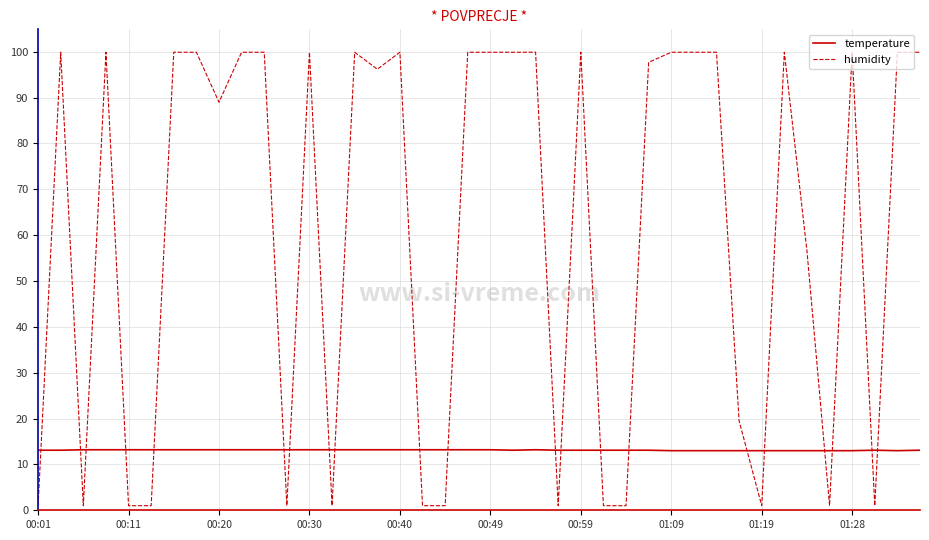

True or false: humidity and temperature intersect in this chart.

True